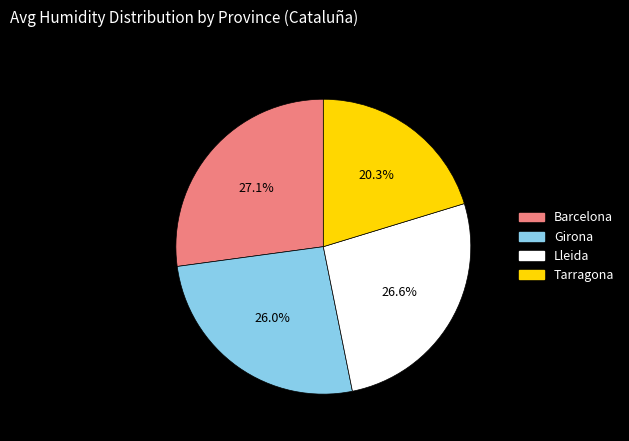

How many segments does this pie chart have?

4